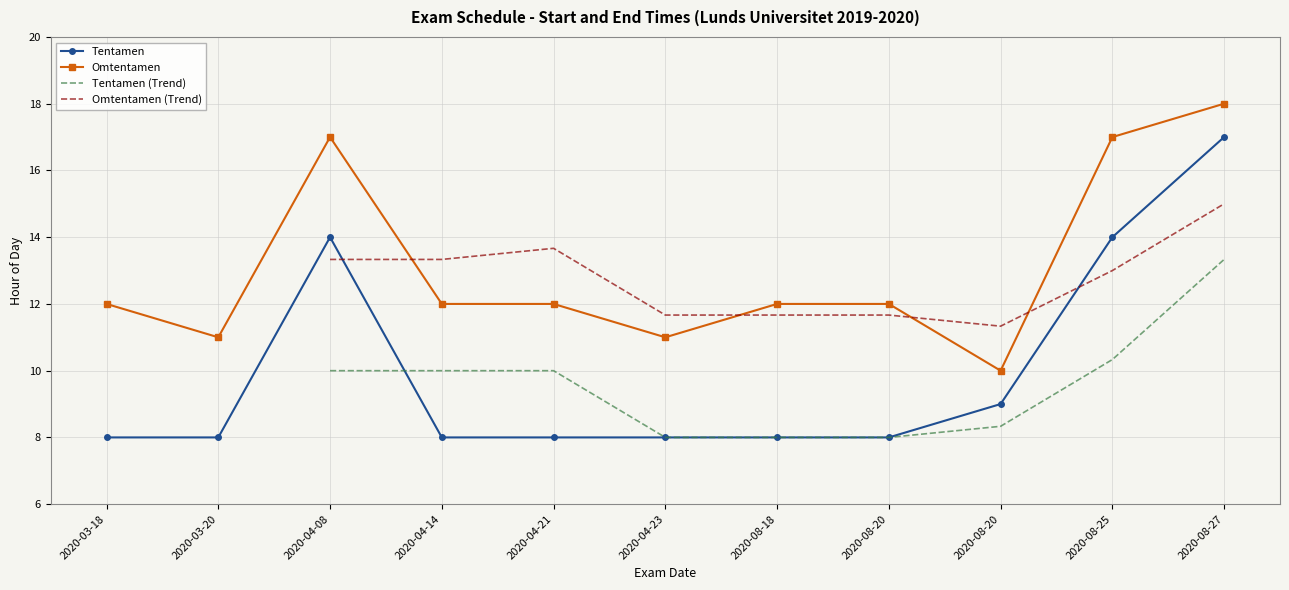

What is the lowest value of the Tentamen series?

8